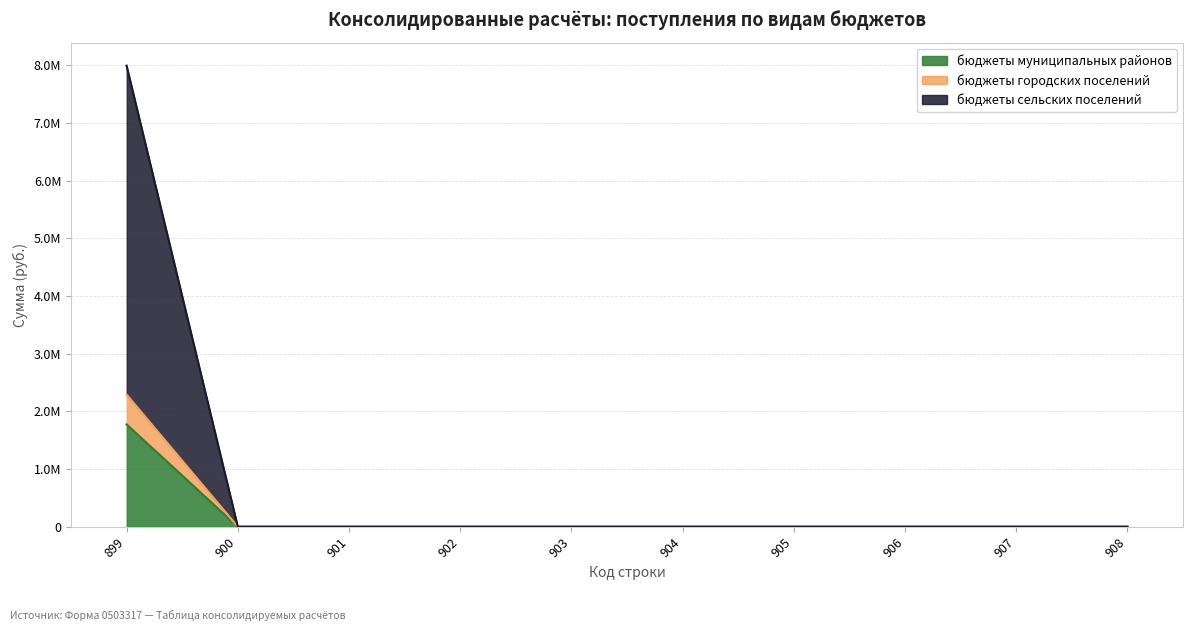

At which category is the sum across all series the highest?

899